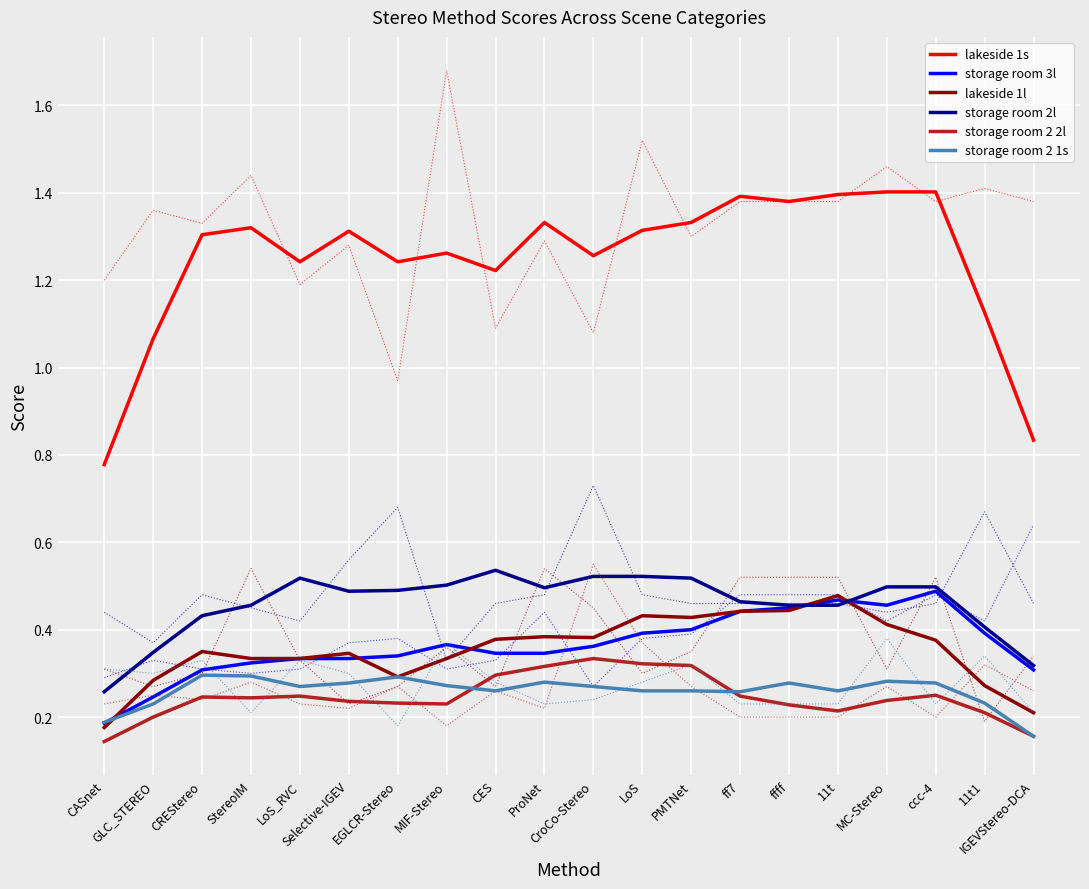

Which category has the lowest value across all series?

CASnet